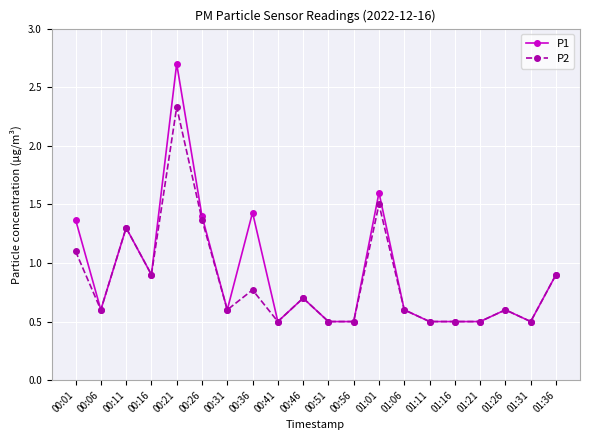

What position from the right is 00:51?

10